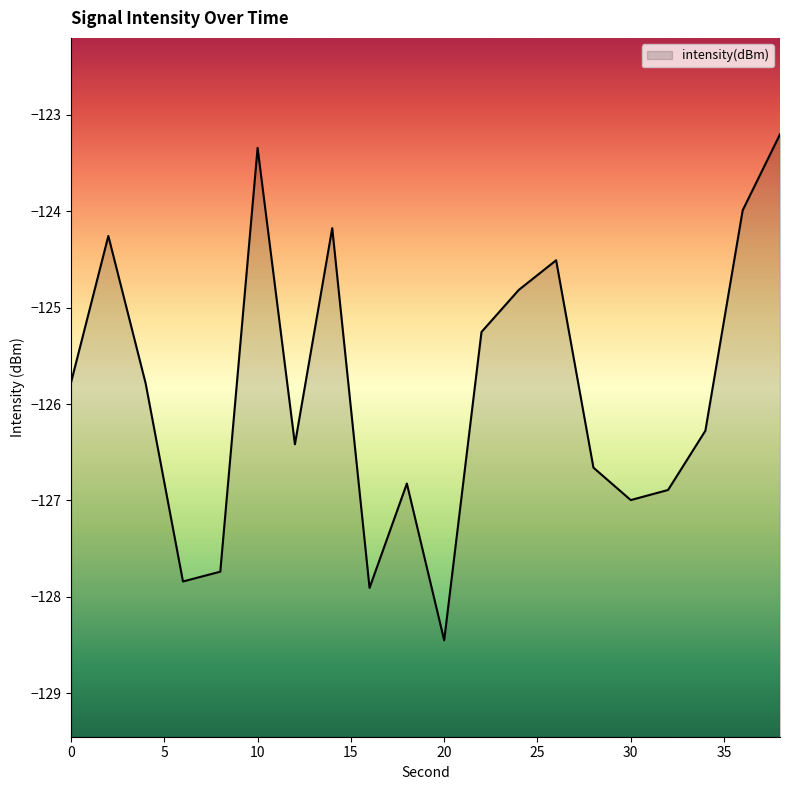

What is the greatest value displayed?

-123.2